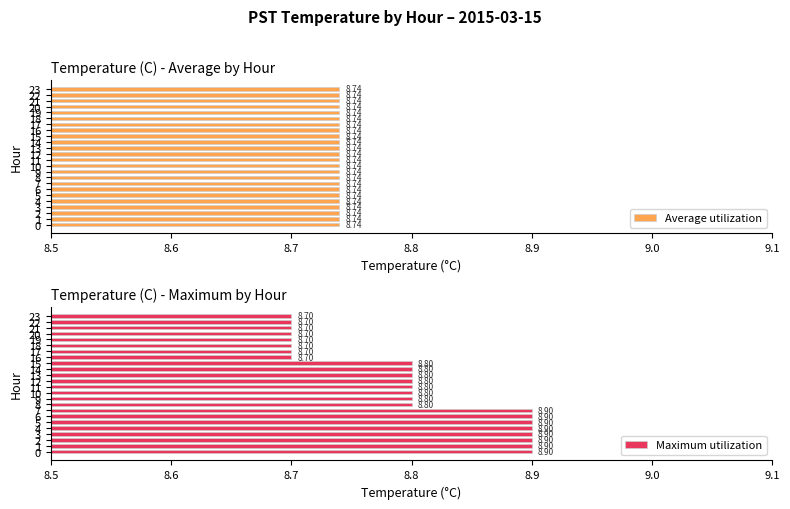

The Average utilization series shows 0.4 at 23. True or false?

False